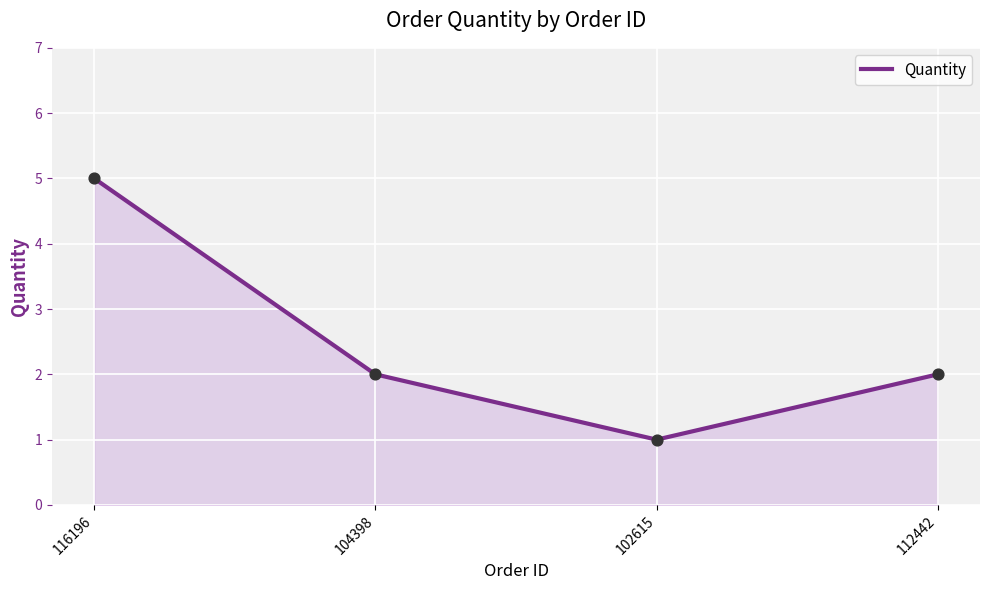

What is the ratio of the value at 112442 to the value at 116196?

0.4